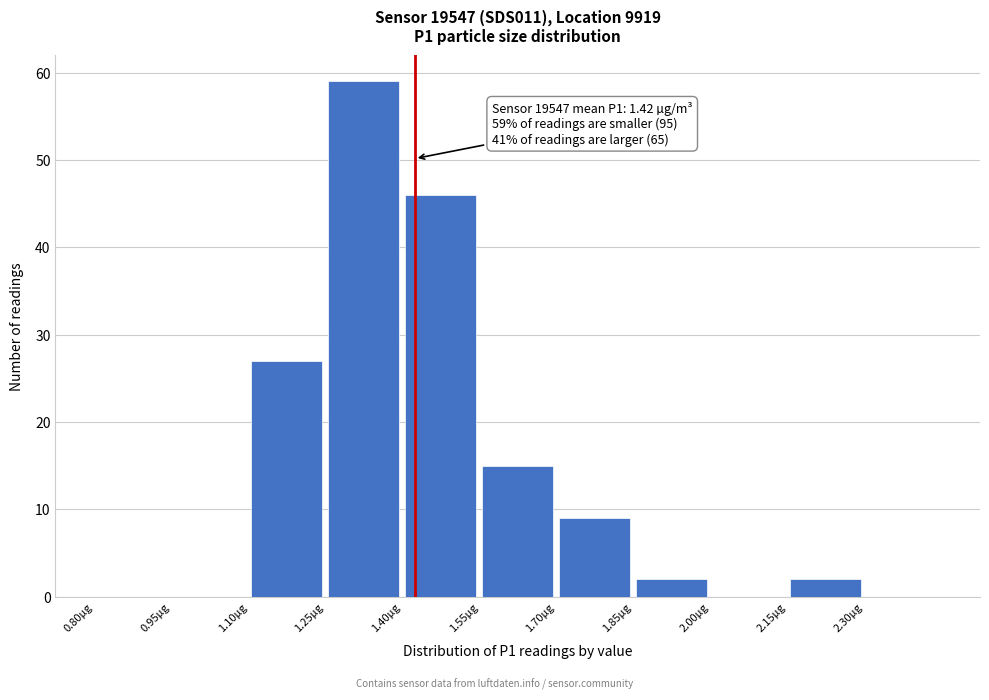

Over which range of the x-axis is the bar tallest?

1.25 to 1.40